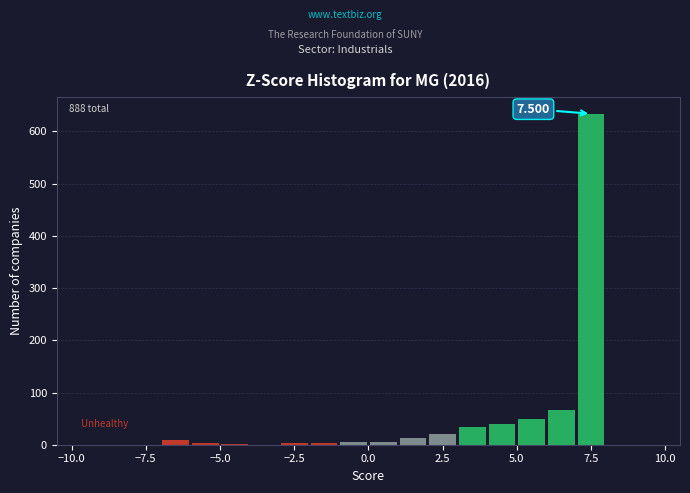

Read against the x-axis, roughly where is the centre of the tallest bar?

7.5